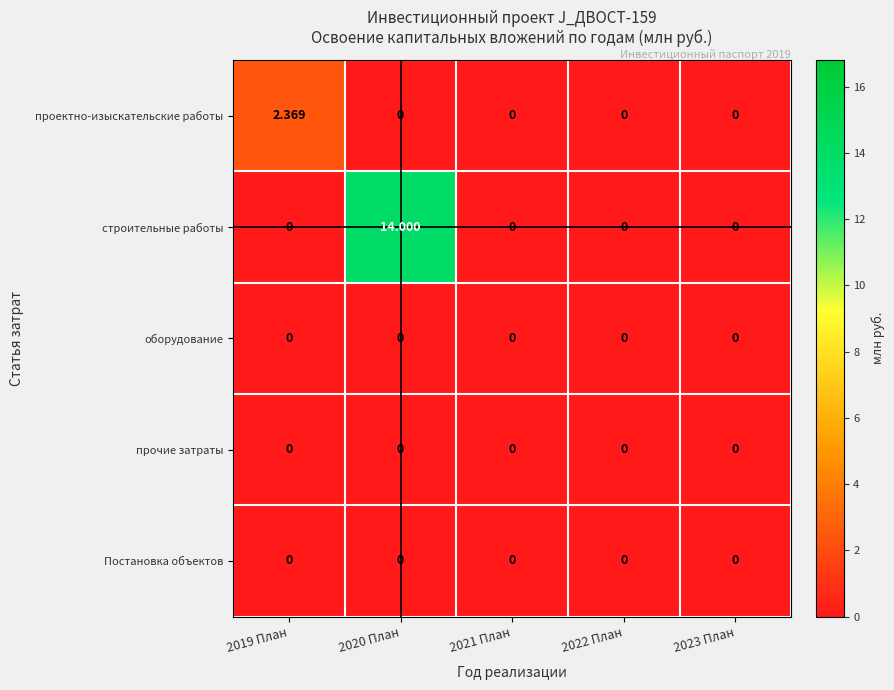

Which series has the largest total across all categories?

строительные работы